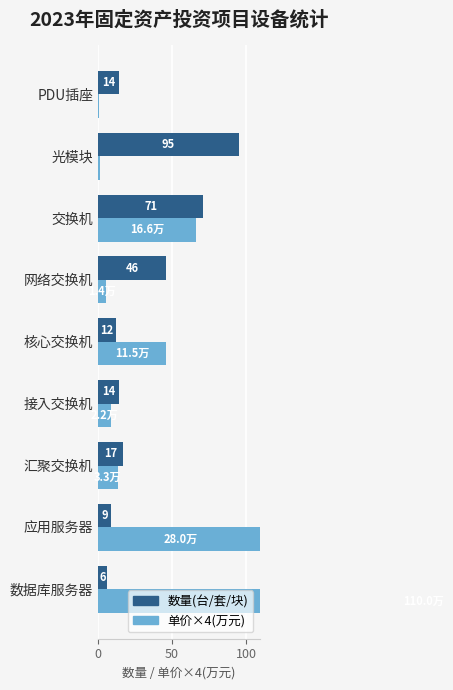

True or false: 单价×4(万元) has a value of 53.4 at 应用服务器.

False